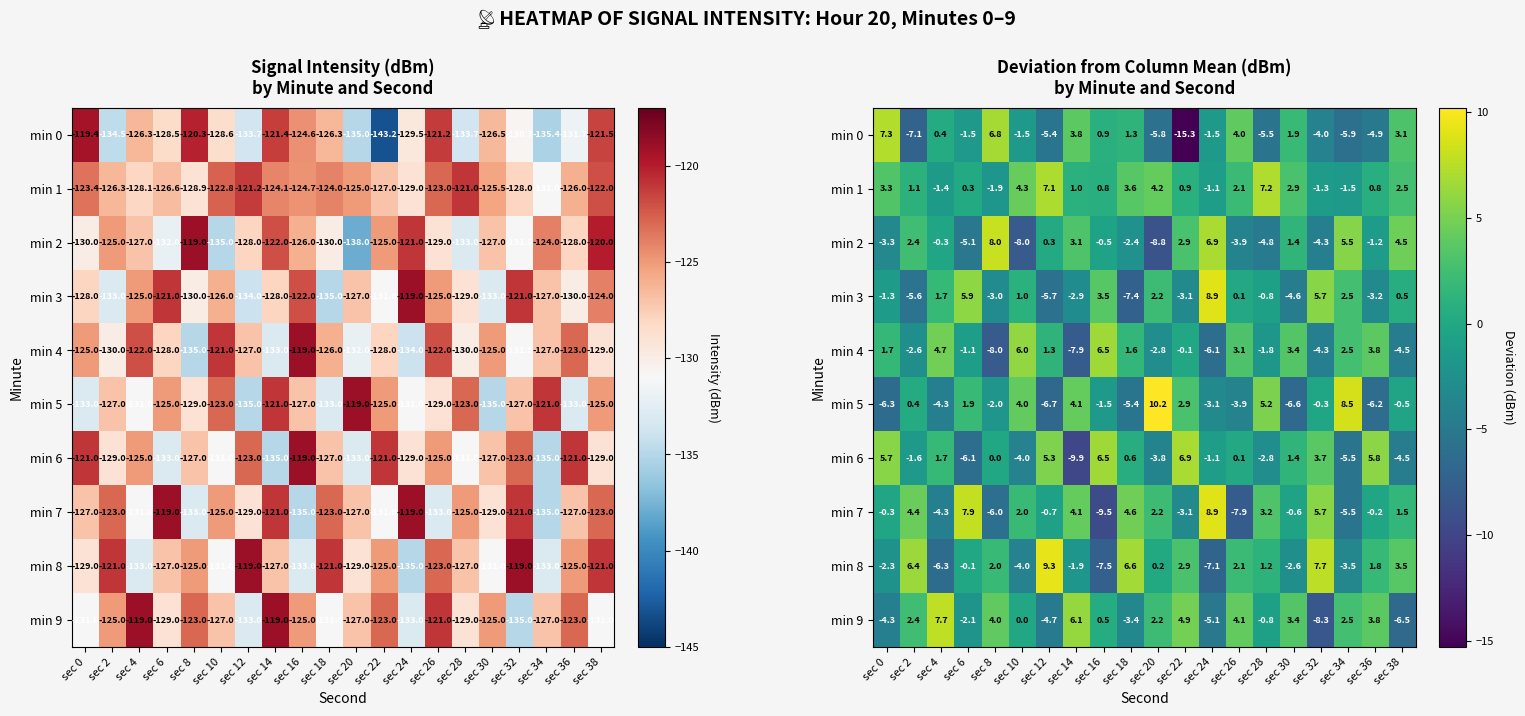

What is the difference between the min 5 values at sec 4 and sec 10?

8.3